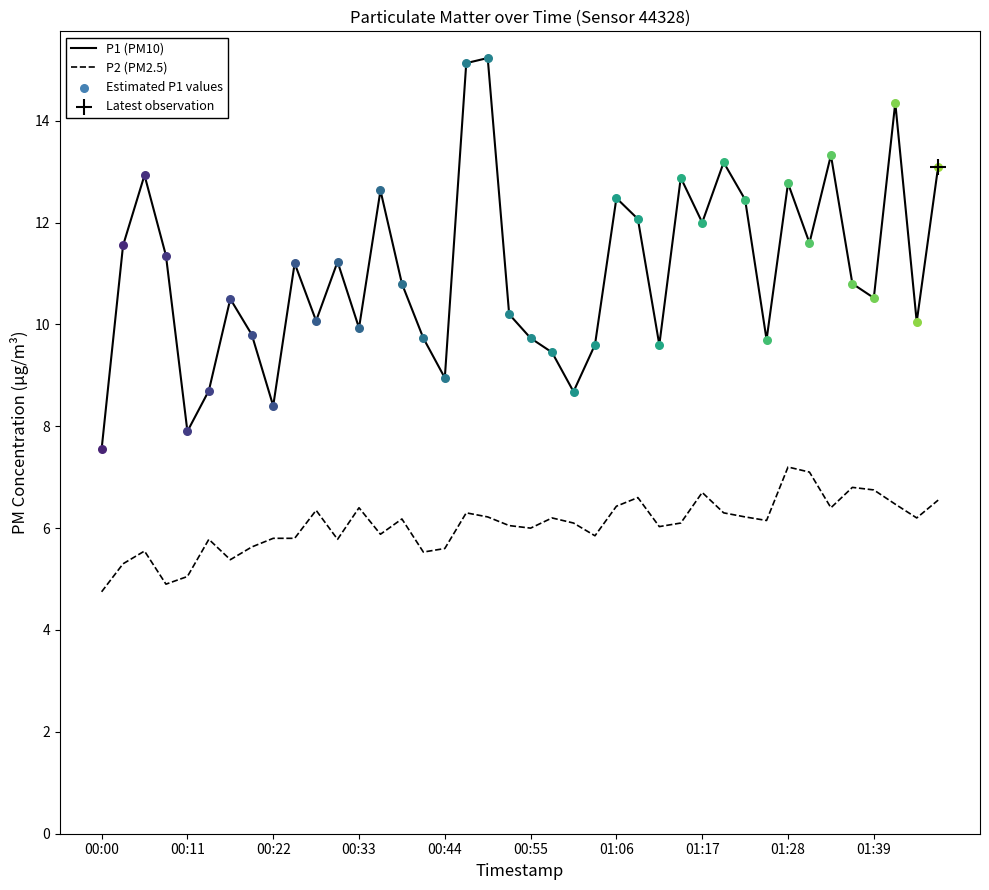

Rank the series by their maximum value, from lowest to highest.

P2 (PM2.5), P1 (PM10)